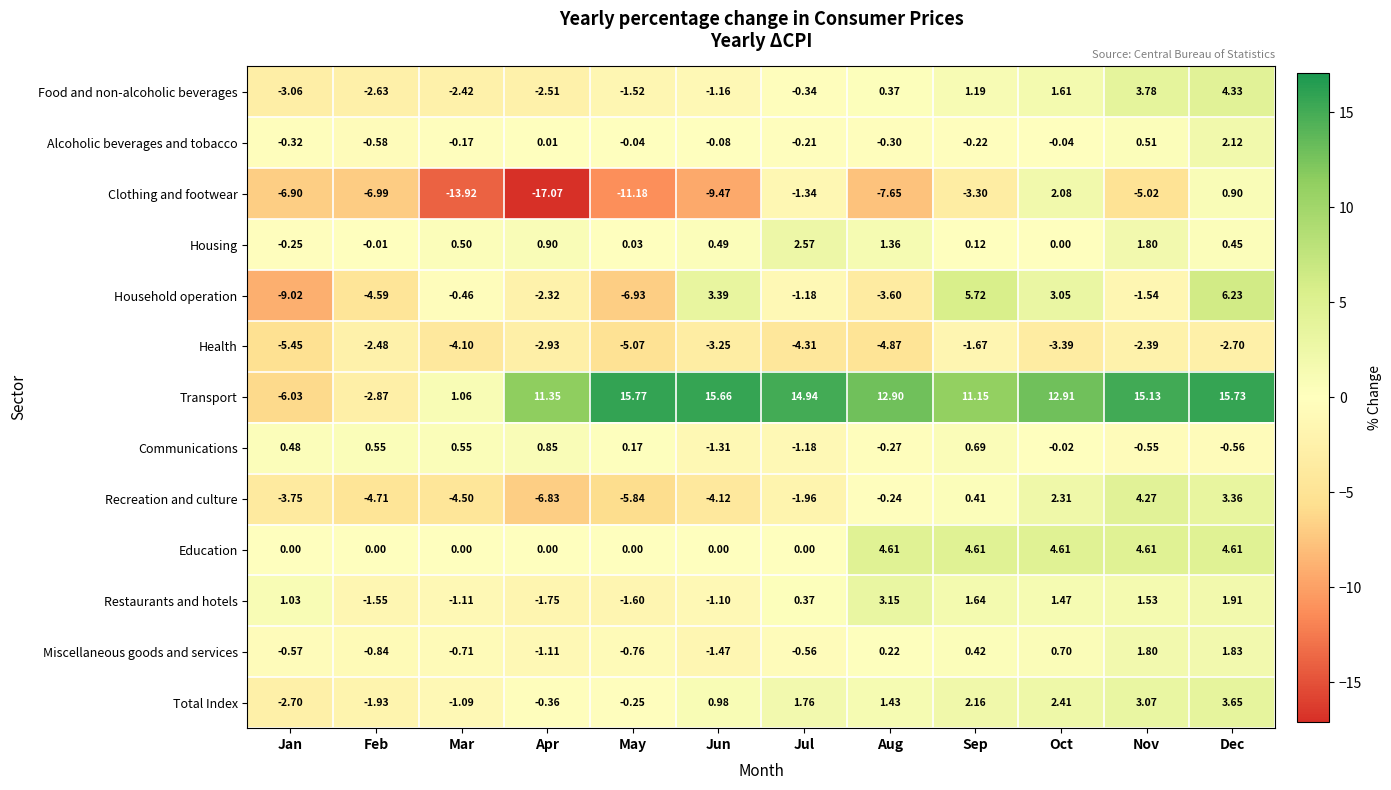

Which series has the widest spread of values?

Transport